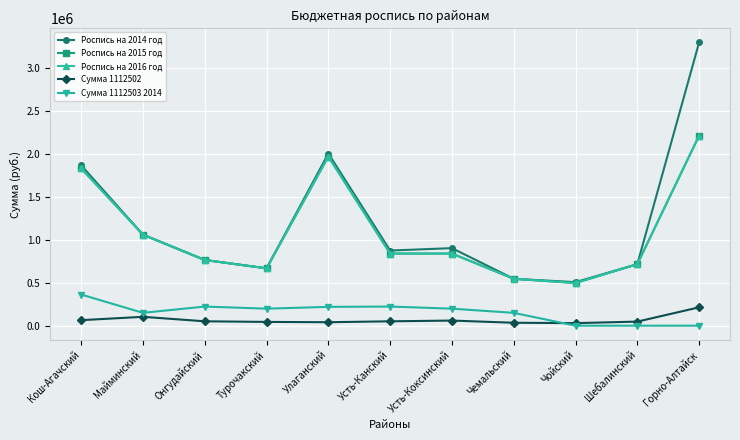

Does the chart have visible grid lines?

Yes